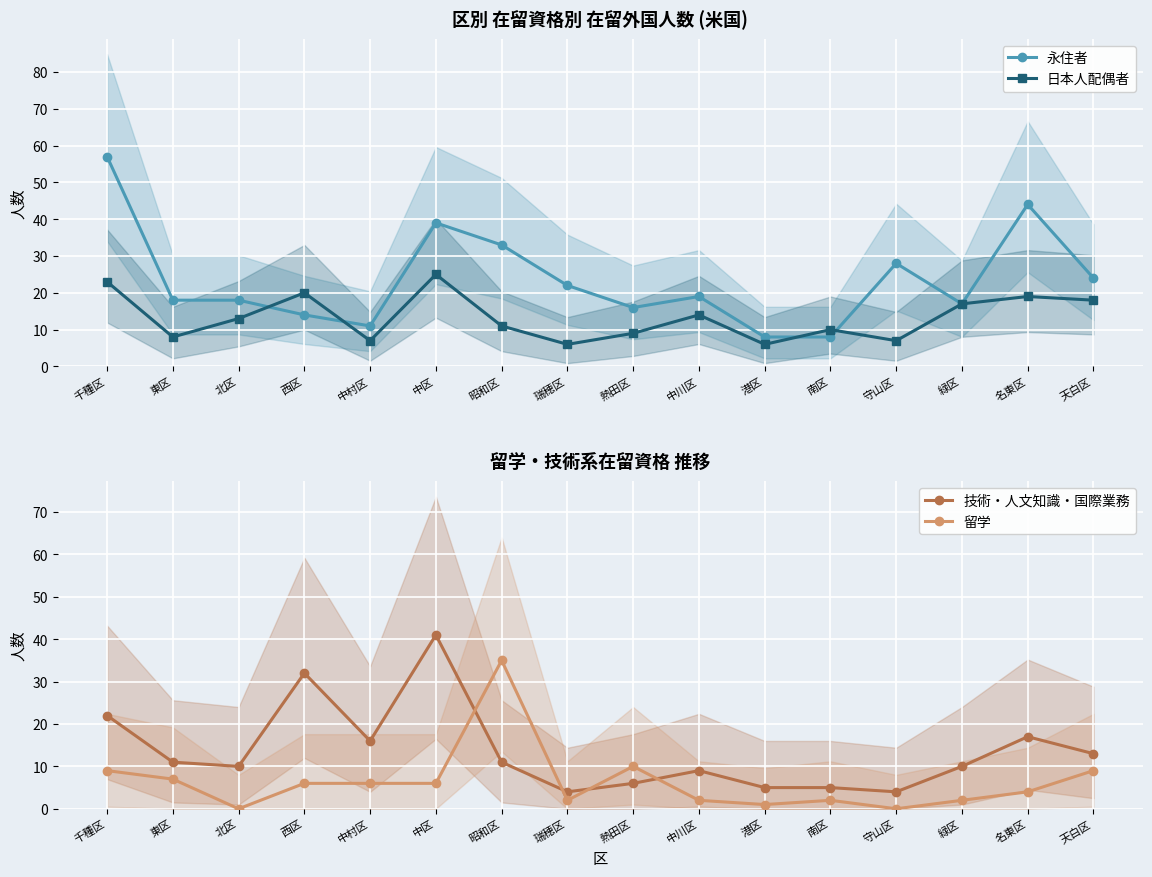

At which category is the sum across all series the highest?

千種区